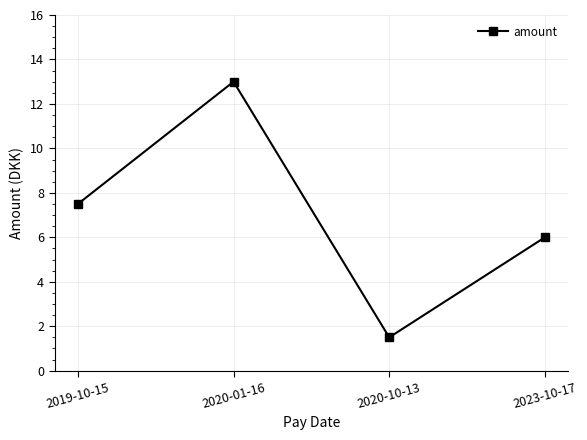

What is the value of the 4th point from the left?

6.0